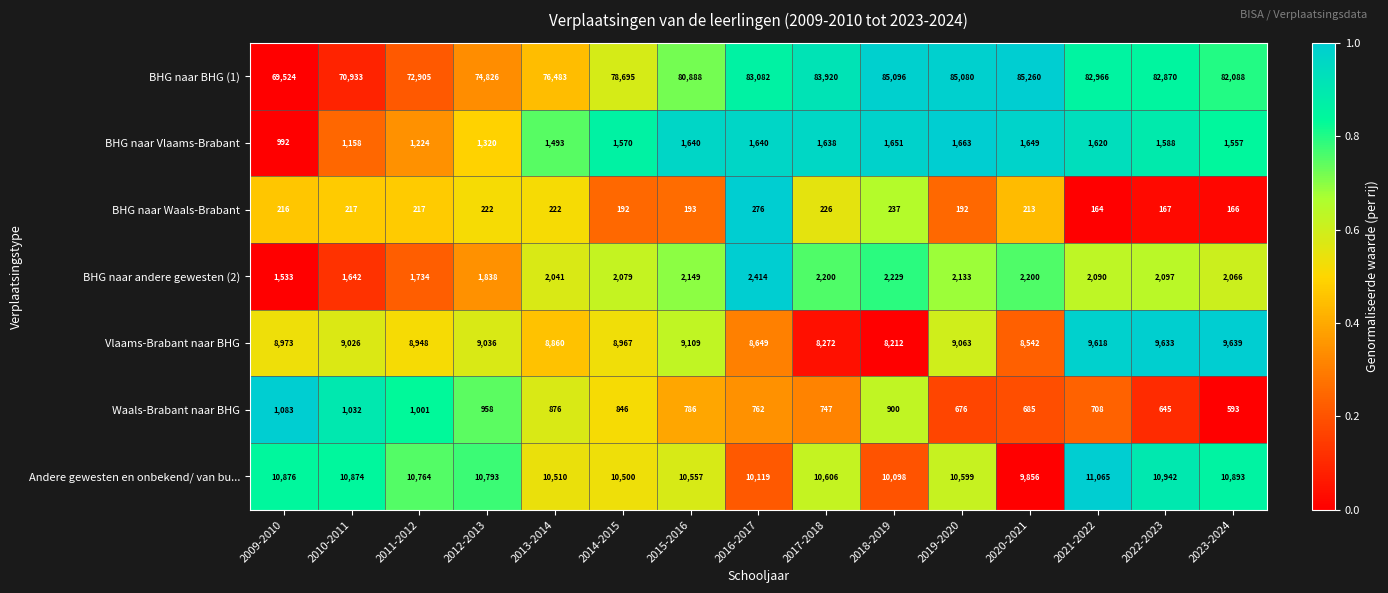

Rank the series at 2020-2021 from highest to lowest value.

BHG naar BHG (1), Andere gewesten en onbekend/ van bu..., Vlaams-Brabant naar BHG, BHG naar andere gewesten (2), BHG naar Vlaams-Brabant, Waals-Brabant naar BHG, BHG naar Waals-Brabant